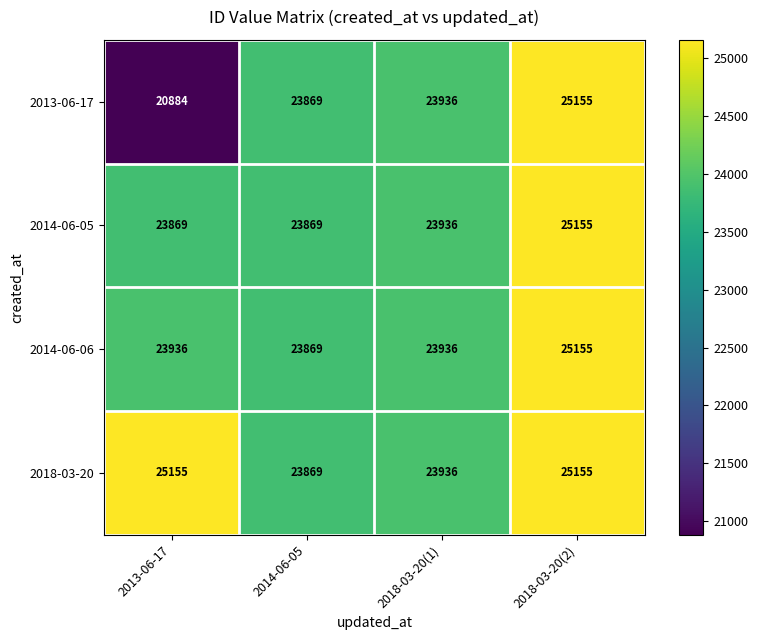

Which series has the widest spread of values?

2013-06-17